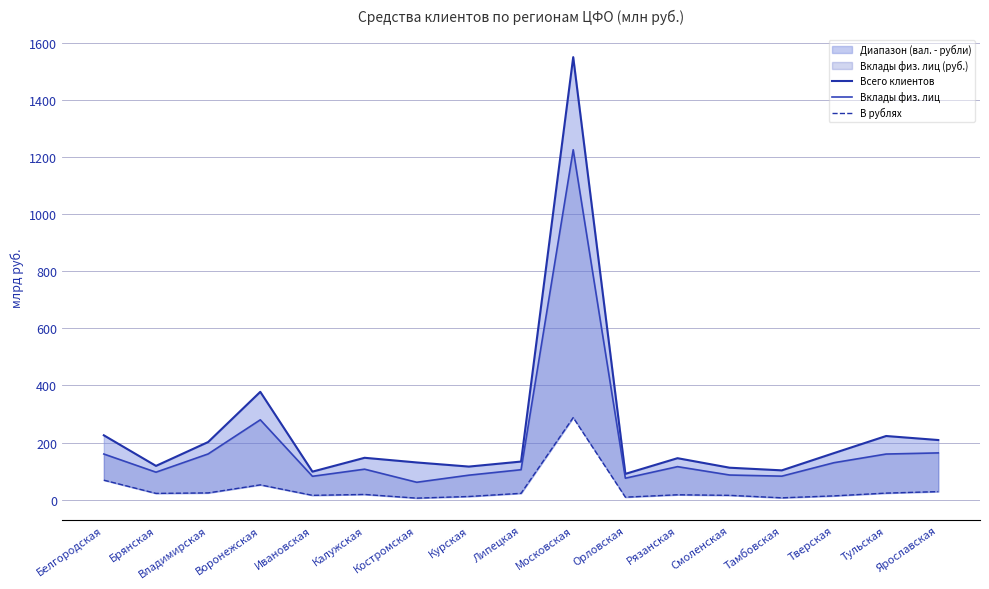

What position from the left is Воронежская?

4